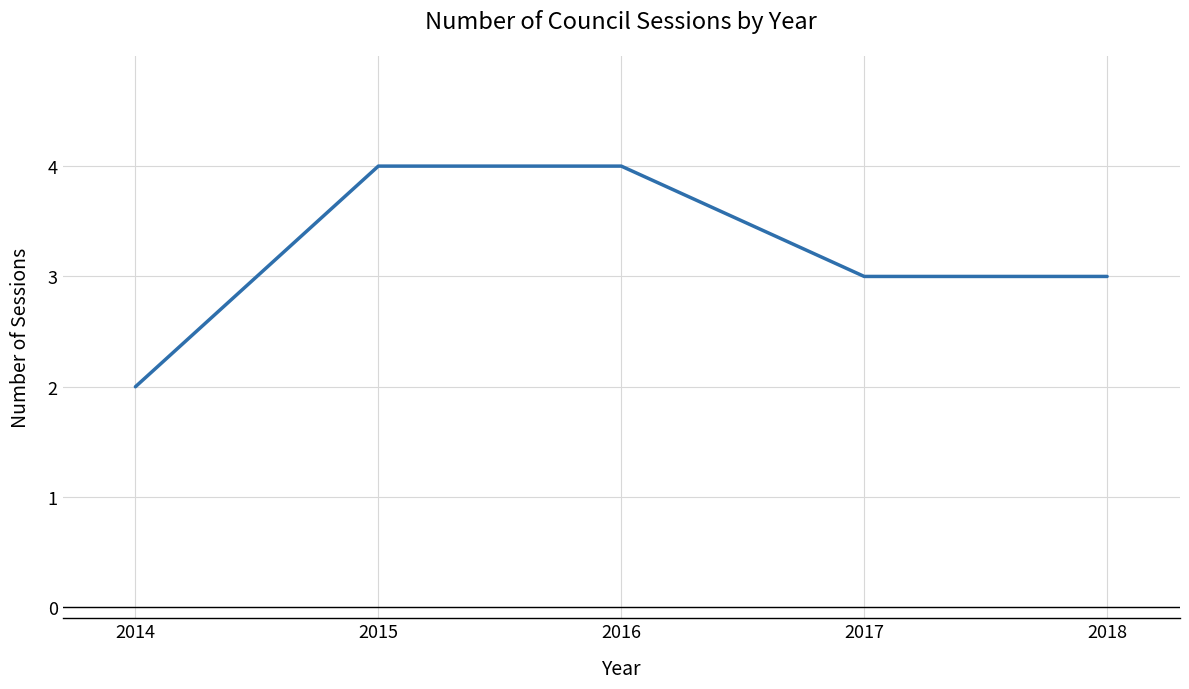

How many distinct data groups are displayed?

1